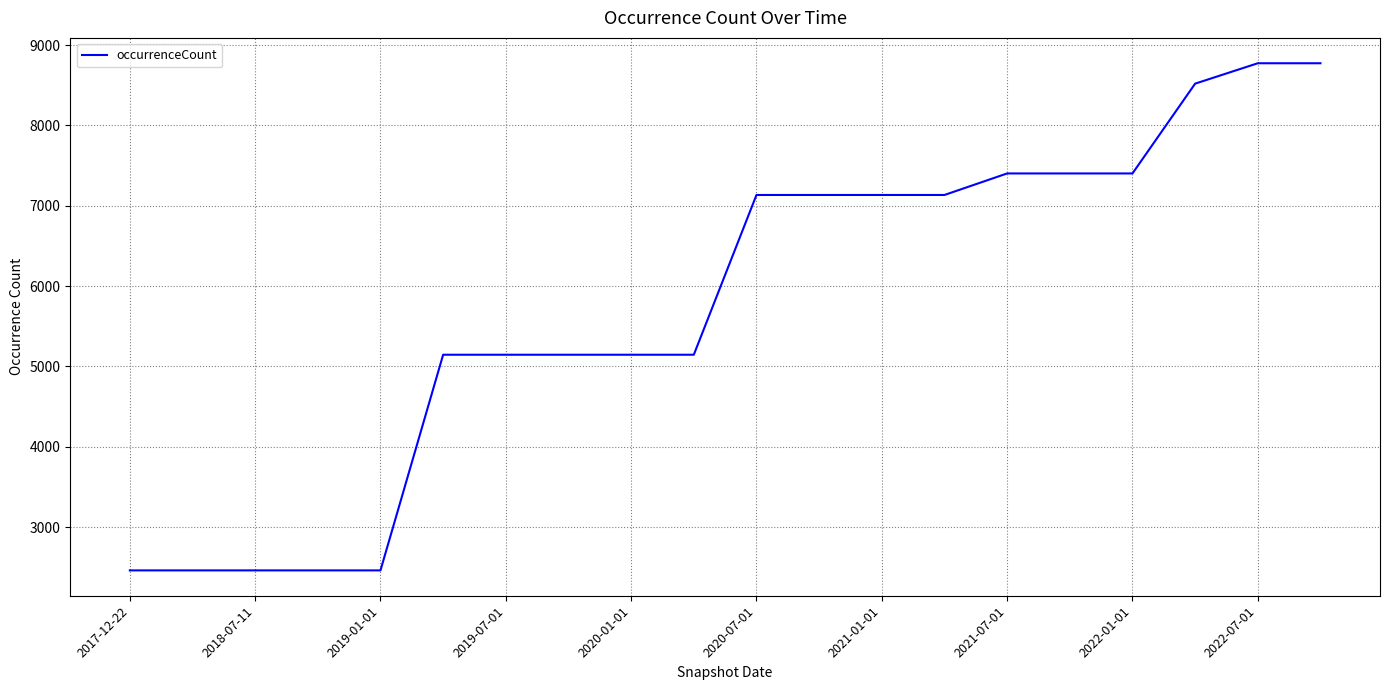

What is the greatest value displayed?

8774